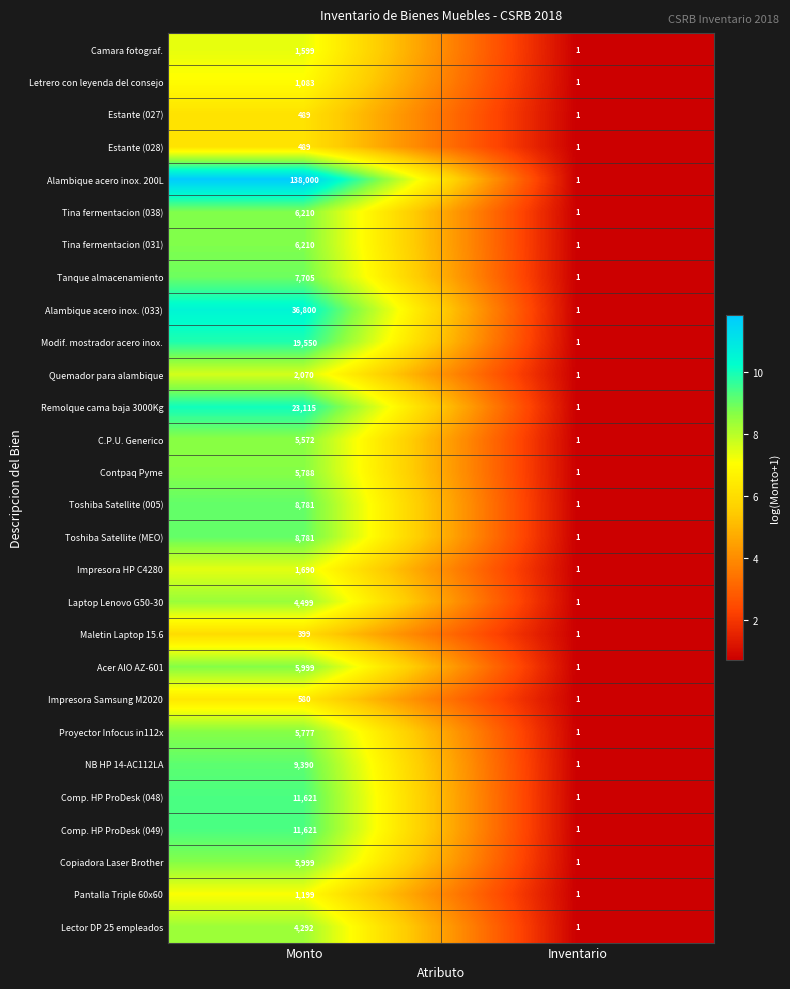

True or false: Acer AIO AZ-601 has a value of 10122 at Monto.

False